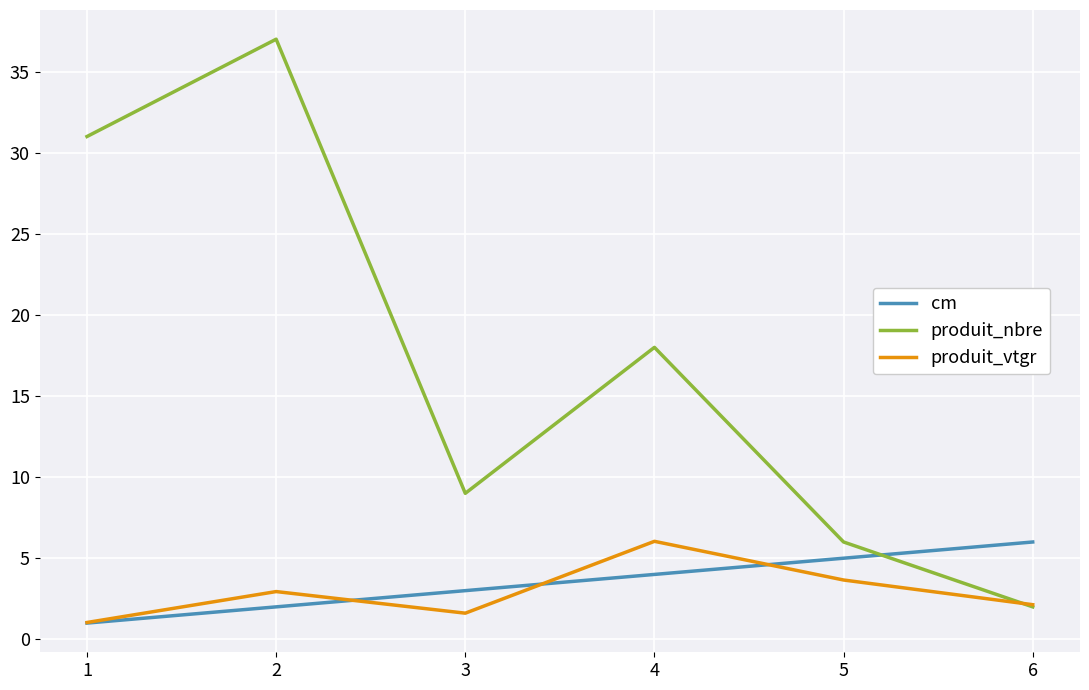

Does the chart have visible grid lines?

Yes